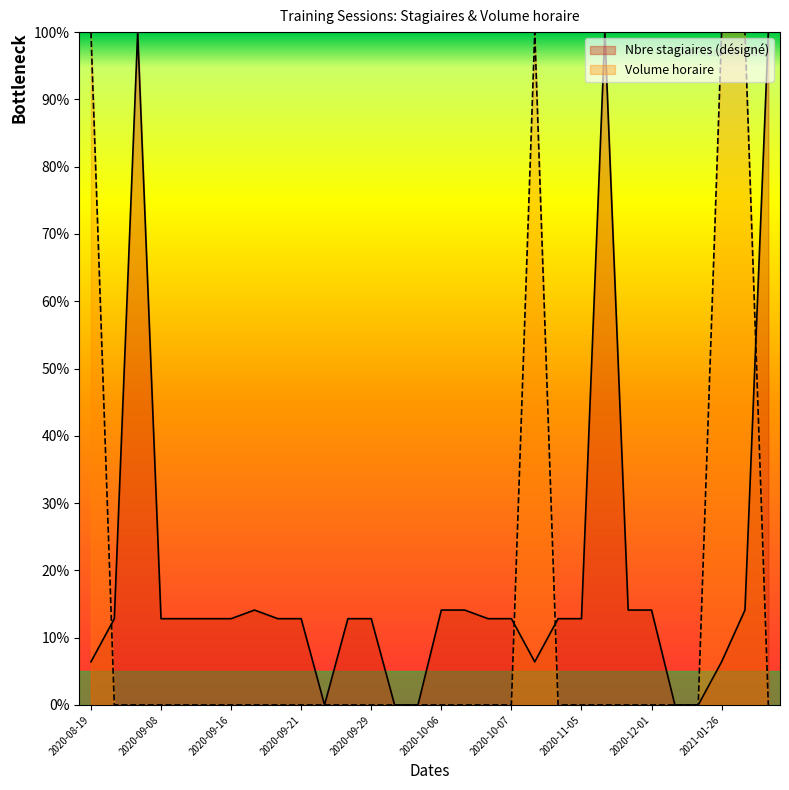

After their last crossing, which series has the higher values: Volume horaire or Nbre stagiaires (désigné)?

Nbre stagiaires (désigné)